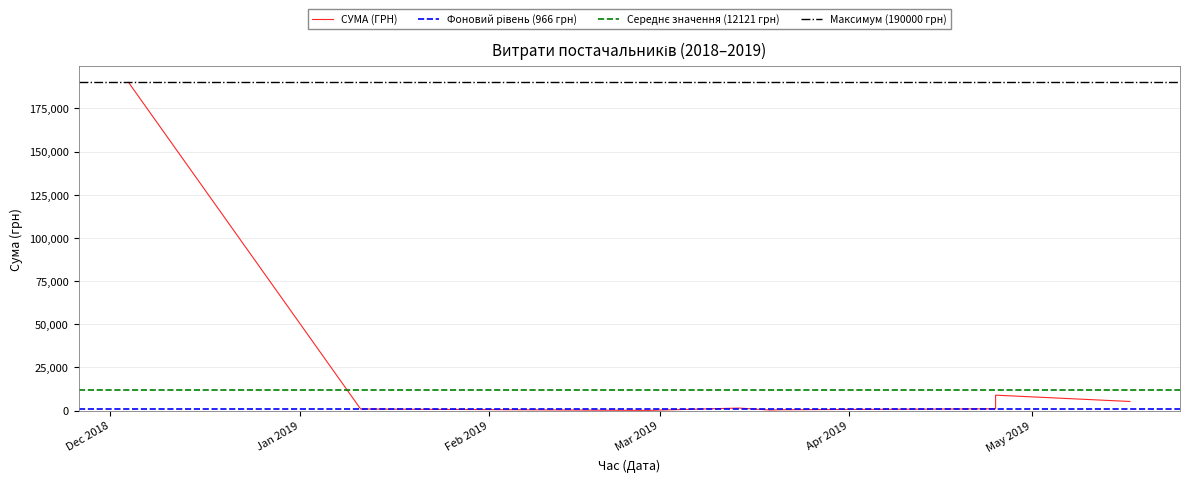

What is the difference between the maximum and minimum values?

189824.0